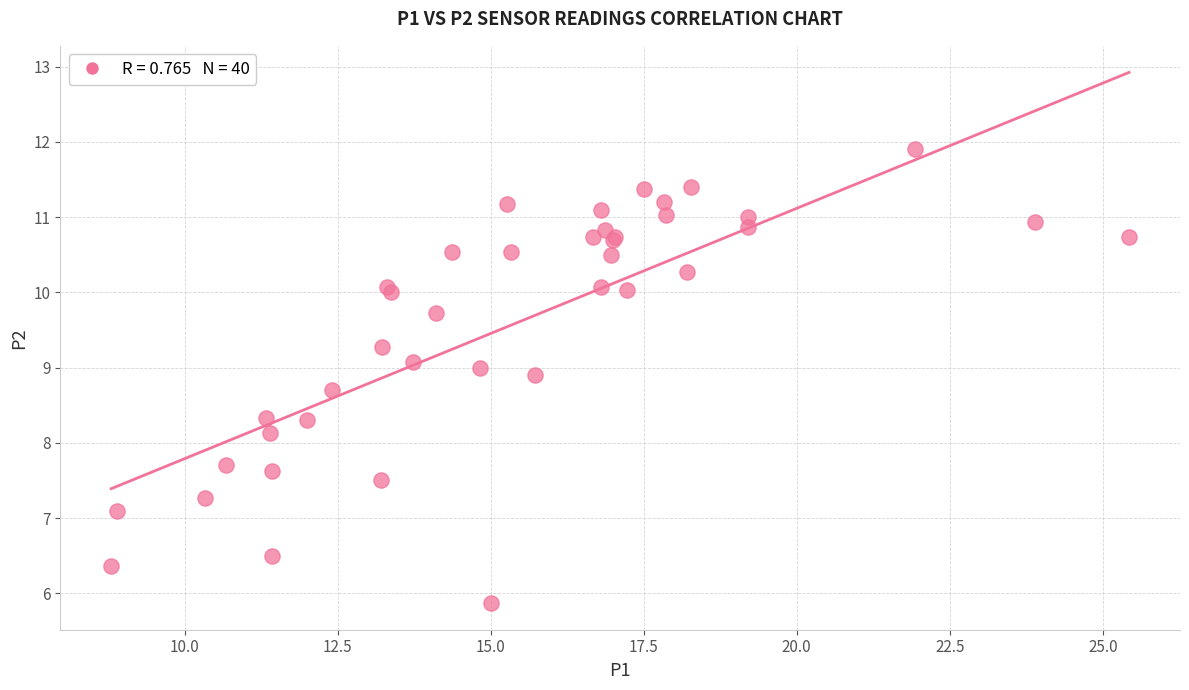

What Y value in the scatter plot is closest to 8?

8.1